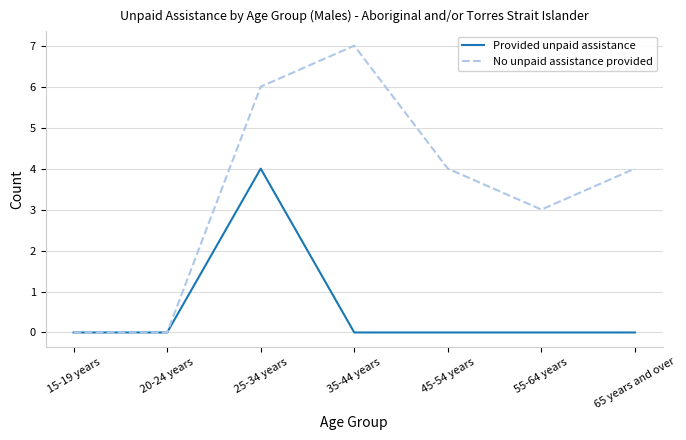

List the series in order of their overall mean, lowest first.

Provided unpaid assistance, No unpaid assistance provided